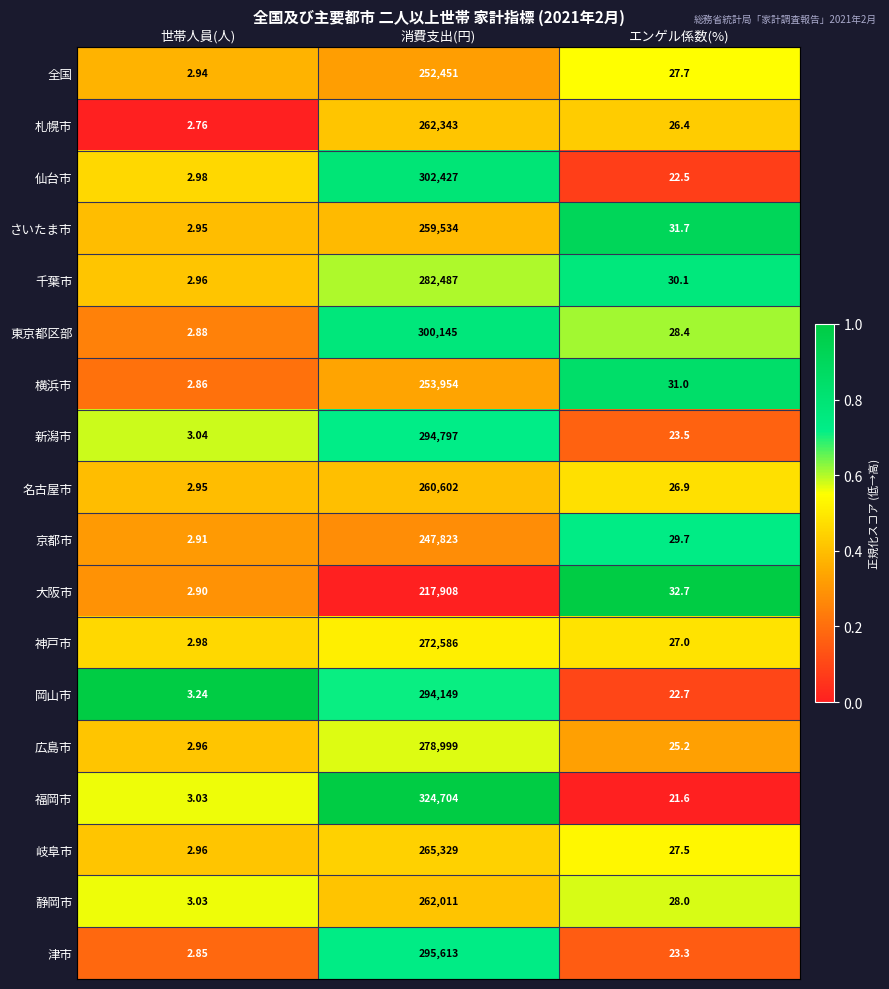

Which category has the highest value in the 岡山市 series?

消費支出(円)